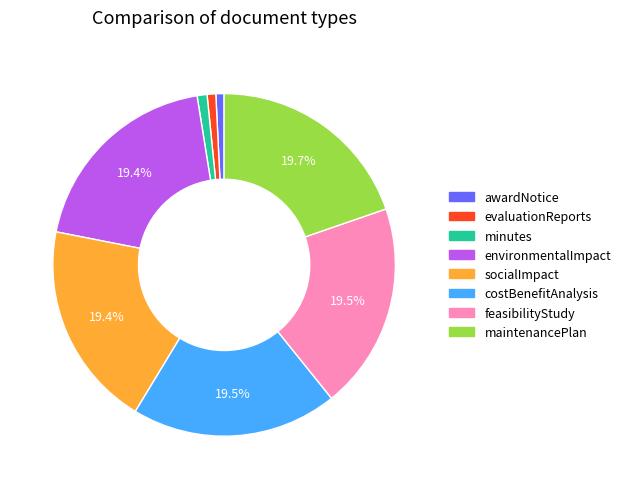

Is socialImpact the majority of the pie?

No